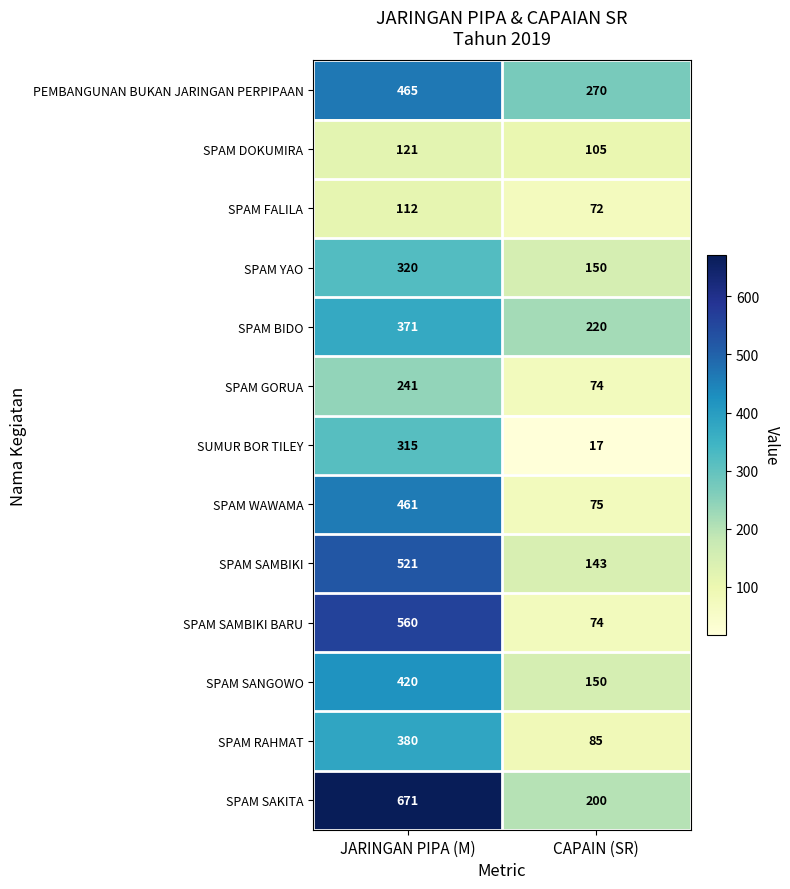

Read the SPAM WAWAMA value at JARINGAN PIPA (M), to the nearest 10.

460